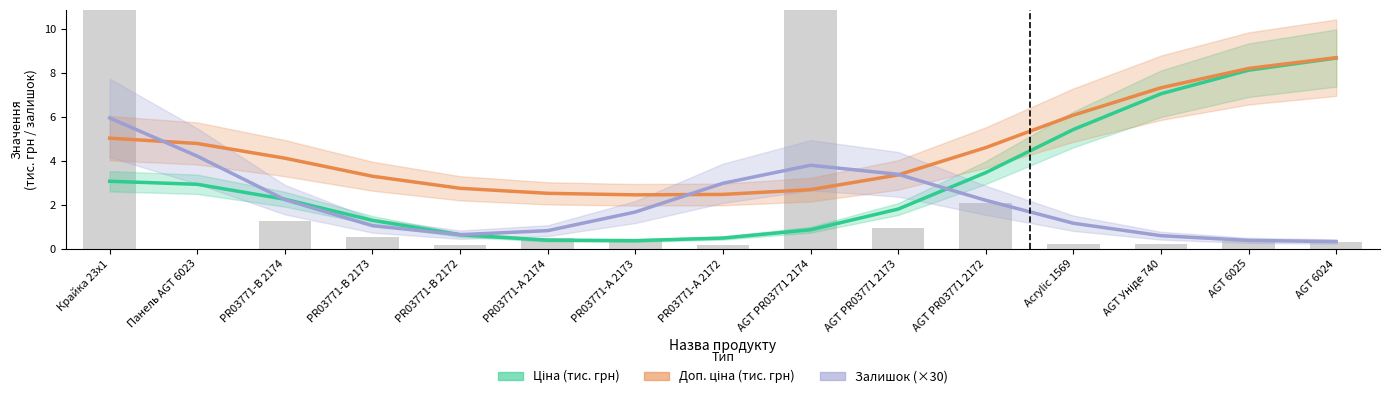

What is the maximum value shown in the chart?

8.7